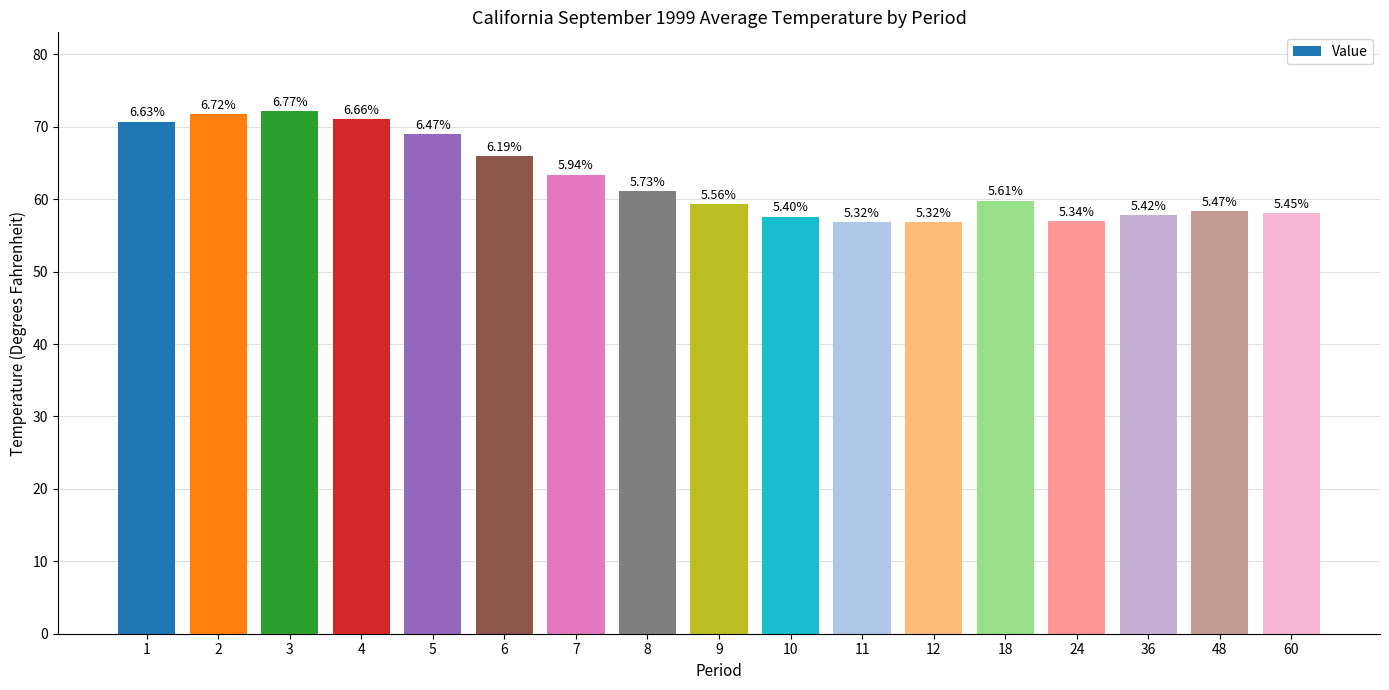

What is the smallest value displayed?

56.8